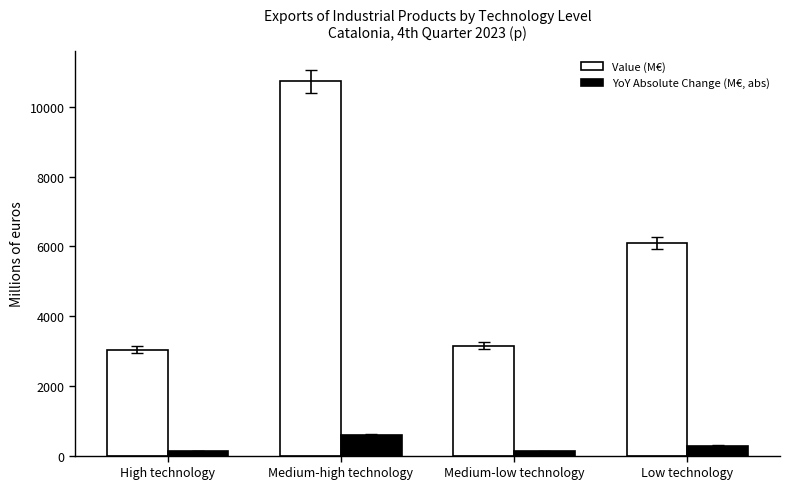

True or false: Value (M€) has a value of 19101.7 at Medium-high technology.

False